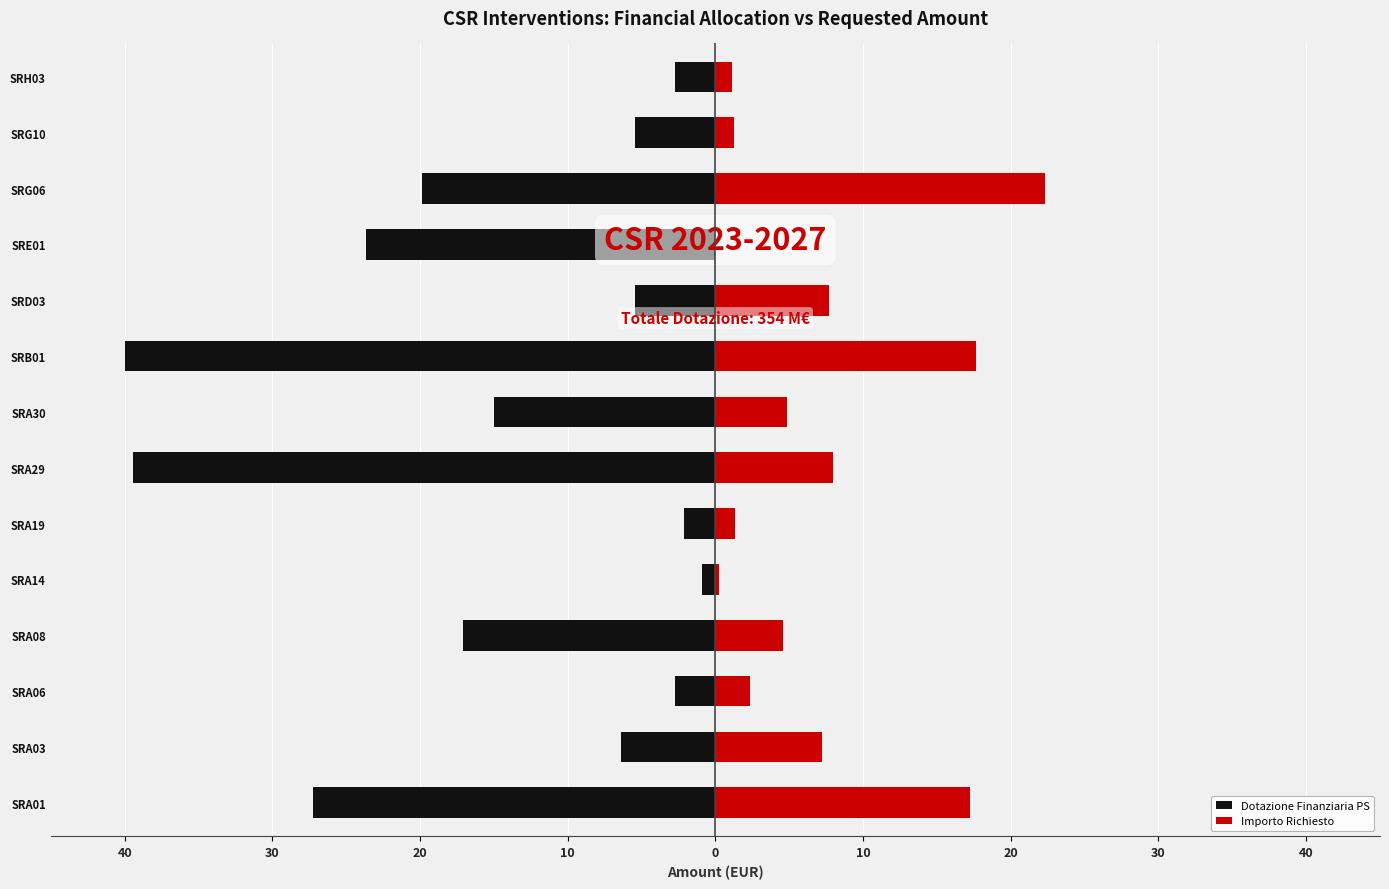

Reading left to right, what are all the values shown in this chart?

Dotazione Finanziaria PS: -27.3	-6.4	-2.7	-17.1	-0.9	-2.1	-39.5	-15.0	-40.0	-5.5	-23.6	-19.9	-5.5	-2.7
Importo Richiesto: 17.2	7.2	2.4	4.6	0.2	1.3	7.9	4.8	17.6	7.7	0.0	22.3	1.3	1.1